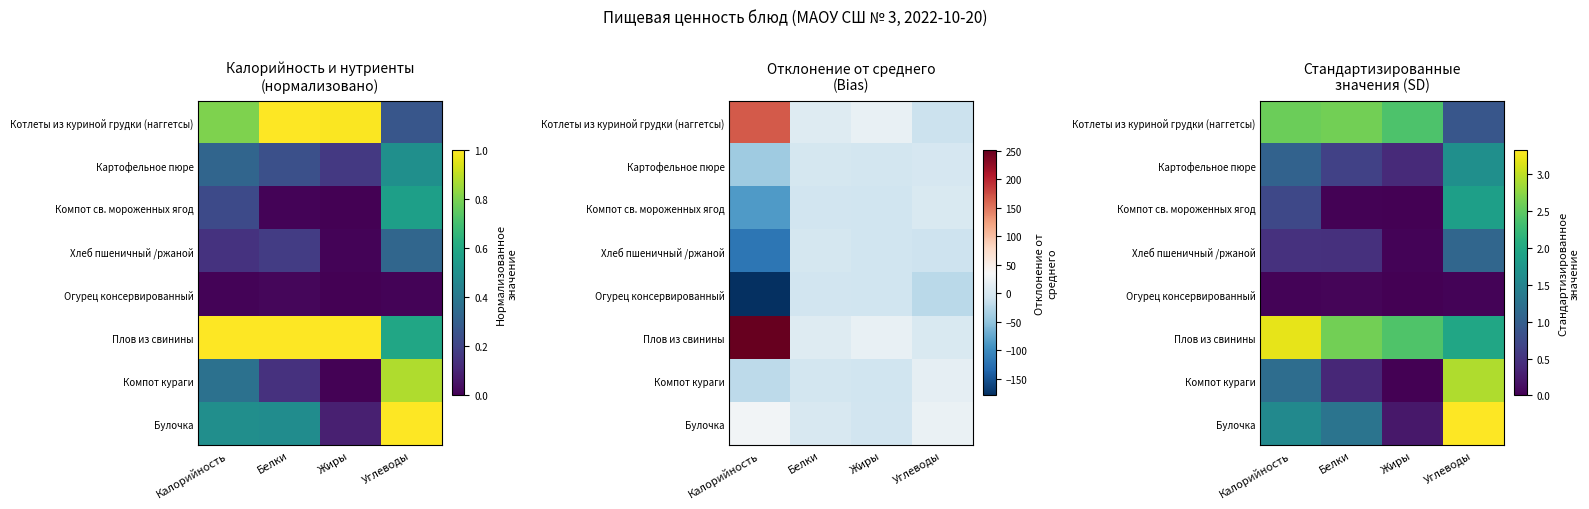

Where is Картофельное пюре nearest to the value 1?

Калорийность